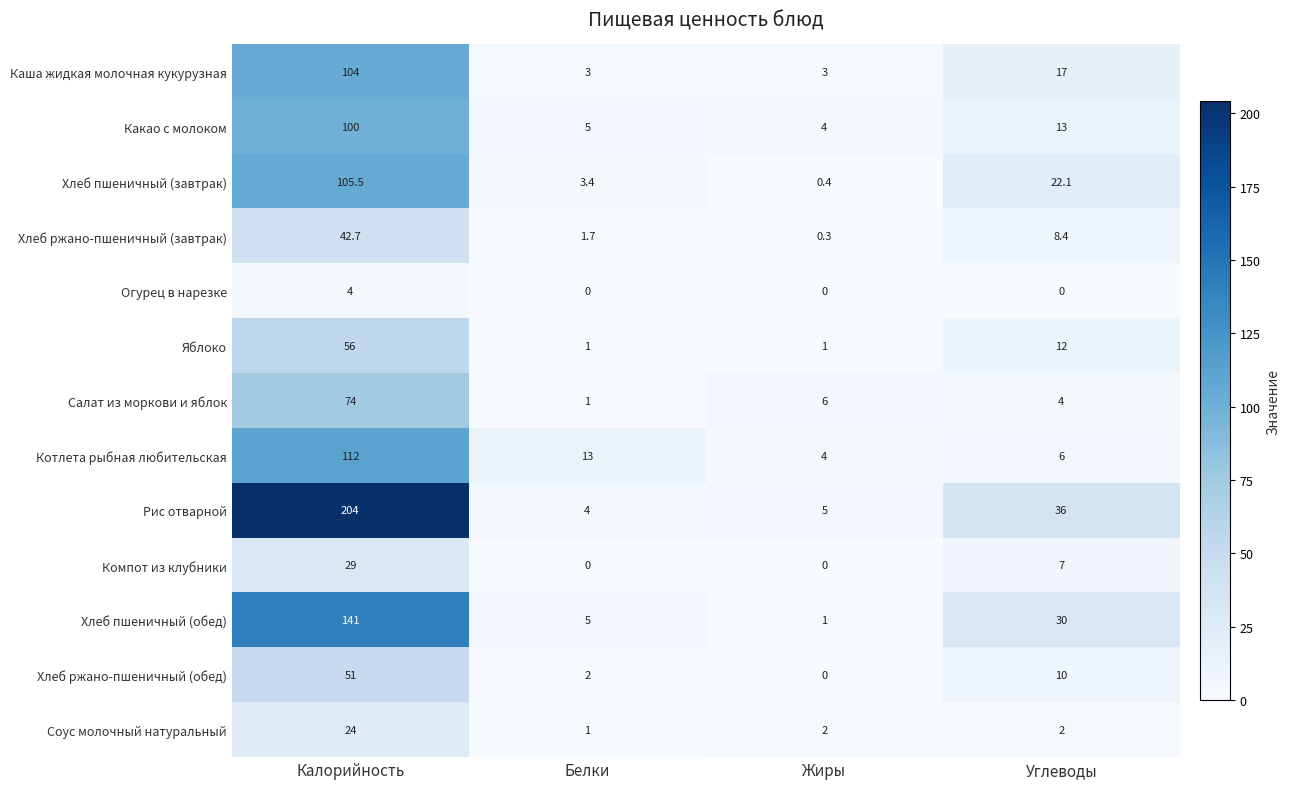

Rank the series by their maximum value, from lowest to highest.

Огурец в нарезке, Соус молочный натуральный, Компот из клубники, Хлеб ржано-пшеничный (завтрак), Хлеб ржано-пшеничный (обед), Яблоко, Салат из моркови и яблок, Какао с молоком, Каша жидкая молочная кукурузная, Хлеб пшеничный (завтрак), Котлета рыбная любительская, Хлеб пшеничный (обед), Рис отварной